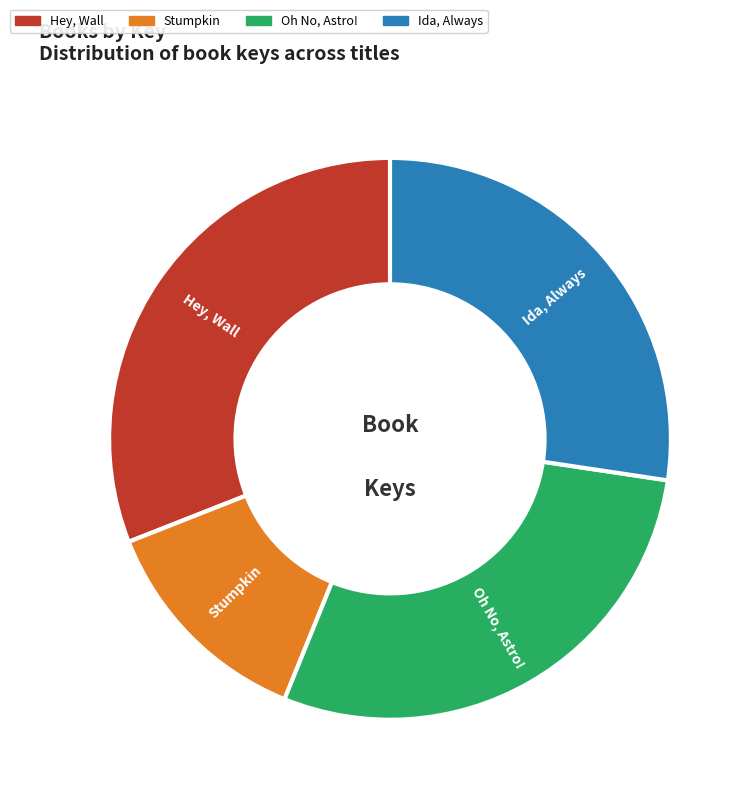

Does Ida, Always account for over 50% of the chart?

No